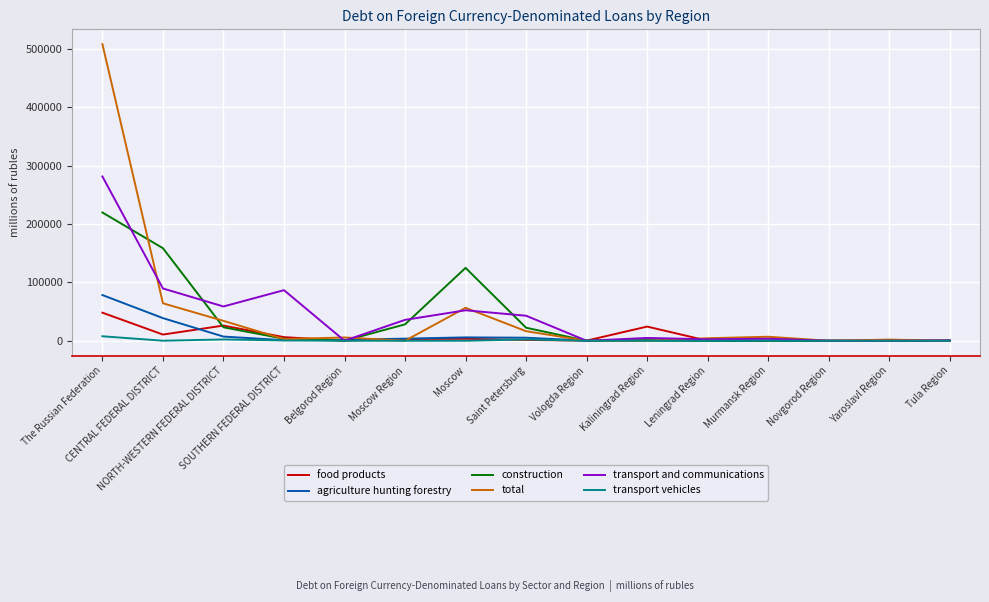

List the series in order of their peak value, lowest first.

transport vehicles, food products, agriculture hunting forestry, construction, transport and communications, total